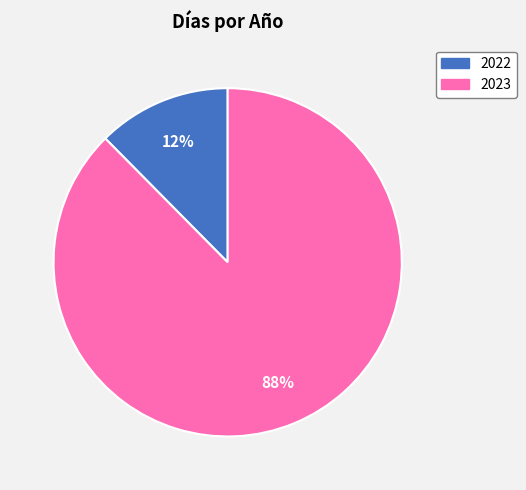

How many segments does this pie chart have?

2